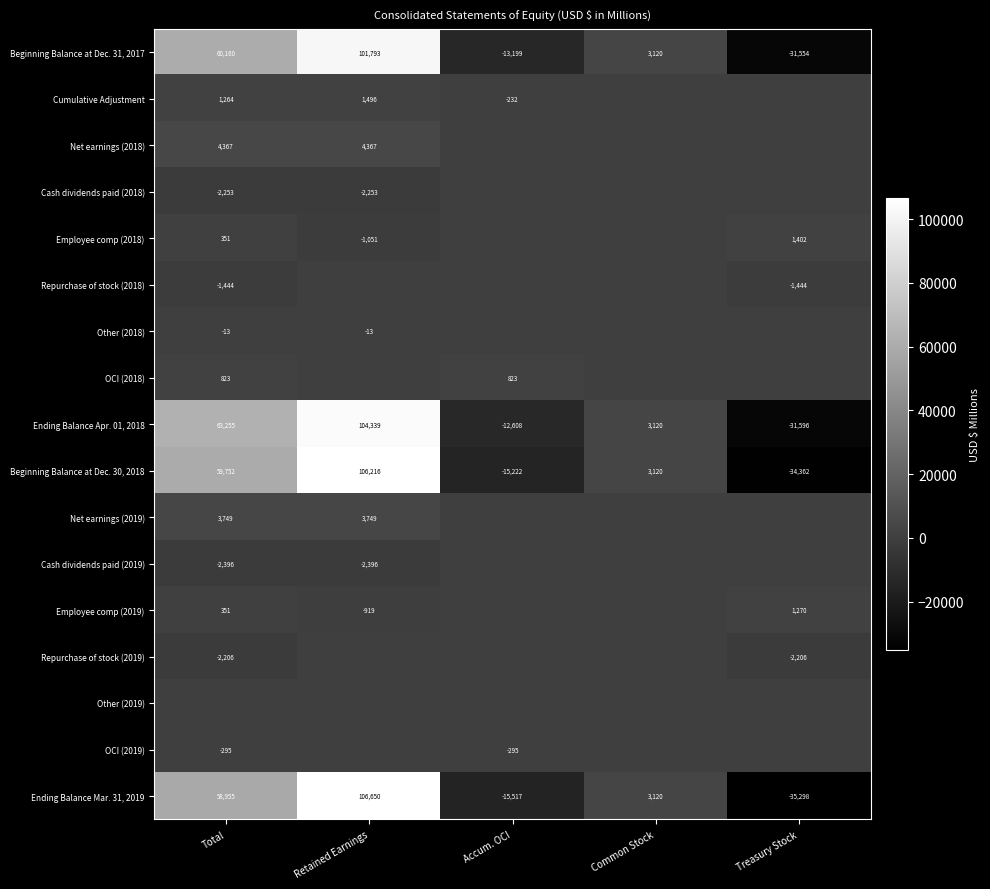

Where is Ending Balance Apr. 01, 2018 nearest to the value 36371?

Total